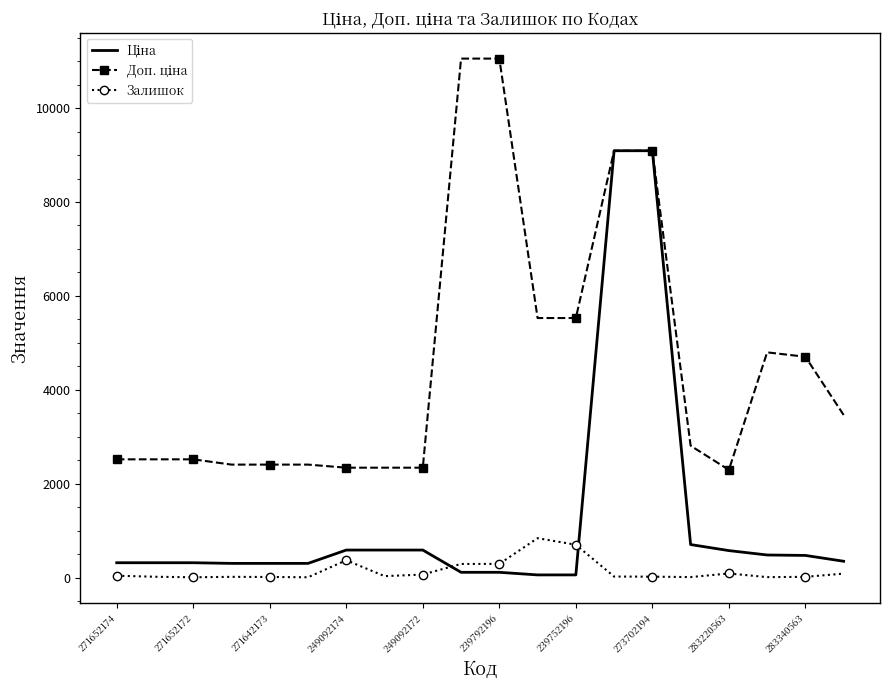

What is the maximum value shown in the chart?

11055.0